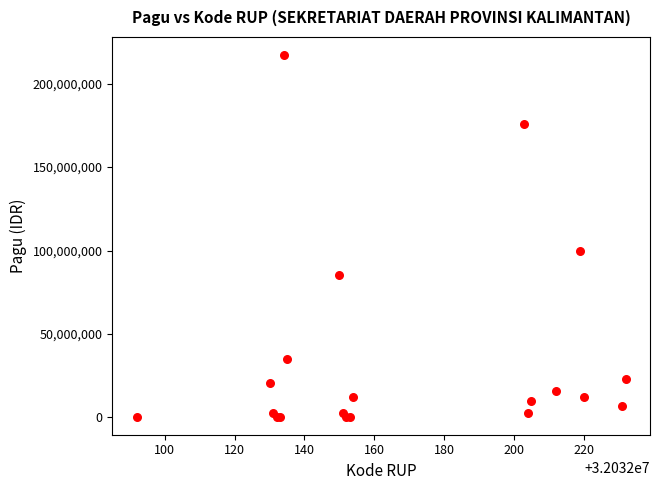

What Y value in the scatter plot is closest to 108800000?

99958000